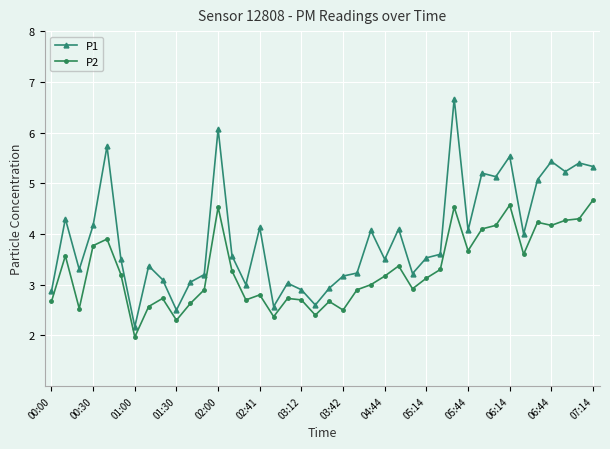

What are all the series names shown in the legend?

P1, P2